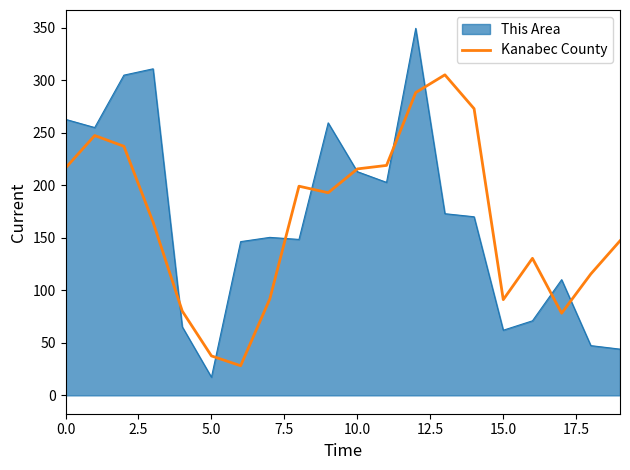

What is the lowest value of the This Area series?

17.3